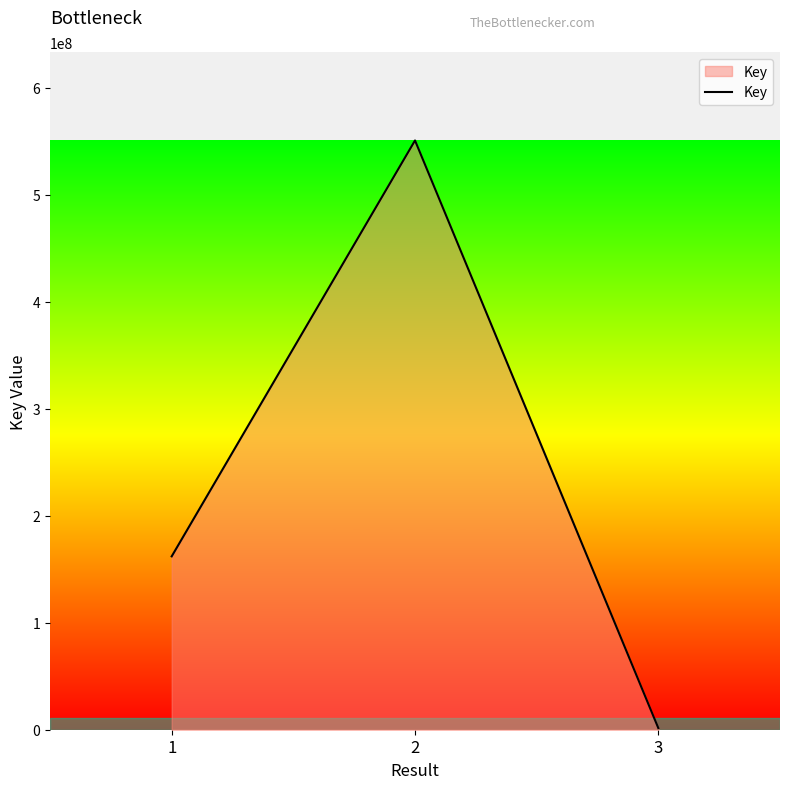

List the labels in order of value, largest first.

2, 1, 3